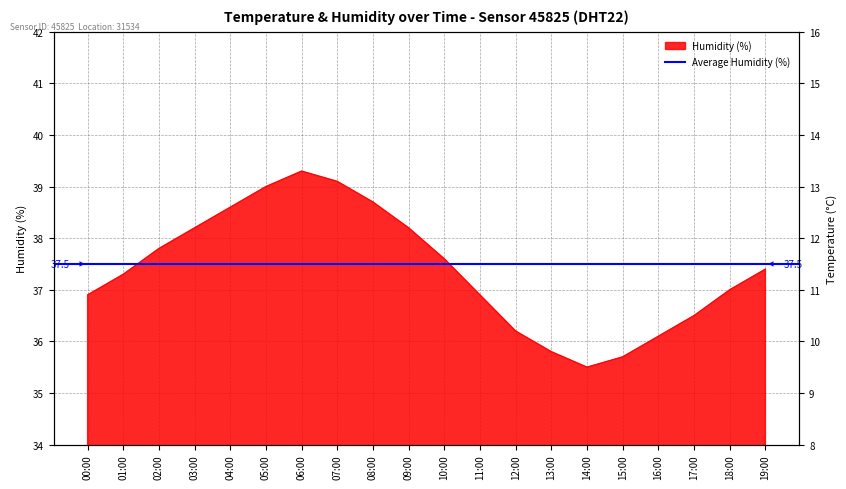

The value of humidity at 14:00 is 35.5. True or false?

True